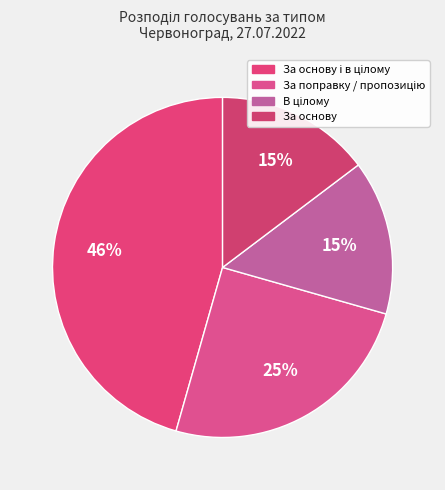

To the nearest percent, what is the difference between the largest and smallest slice percentages?

31%